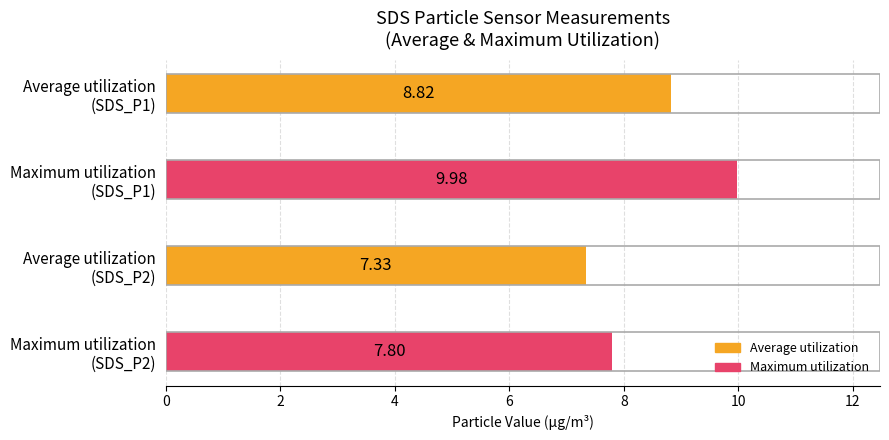

How many values are below 8?

2